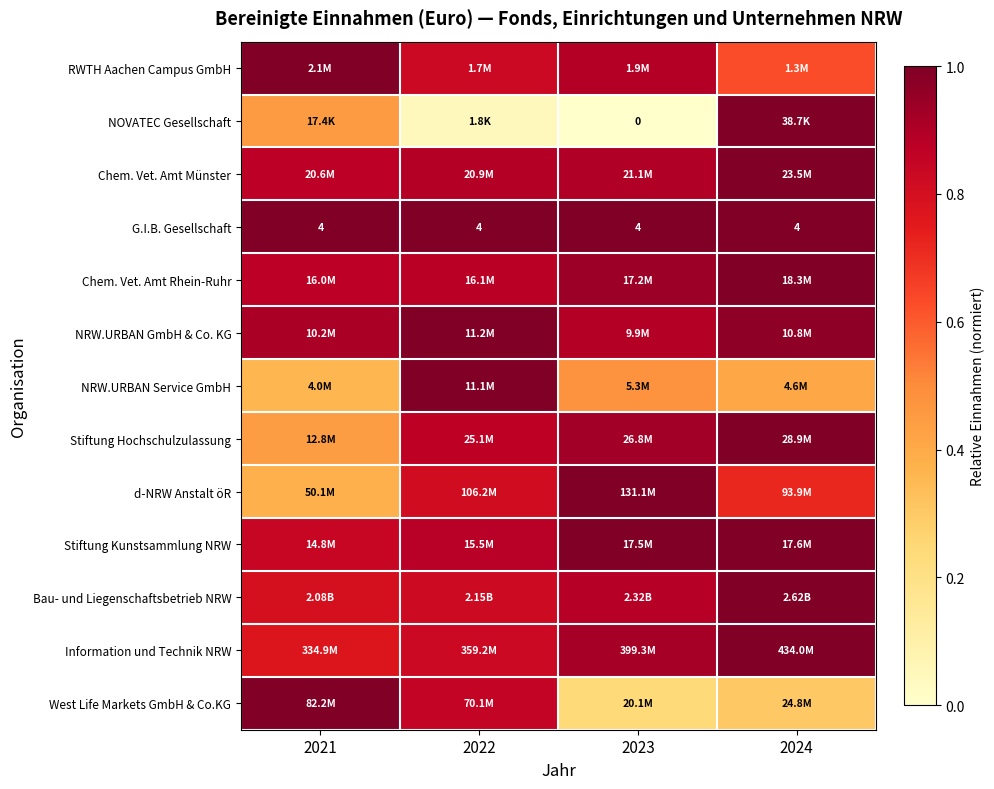

The d-NRW Anstalt öR series shows 1.0 at 2023. True or false?

True